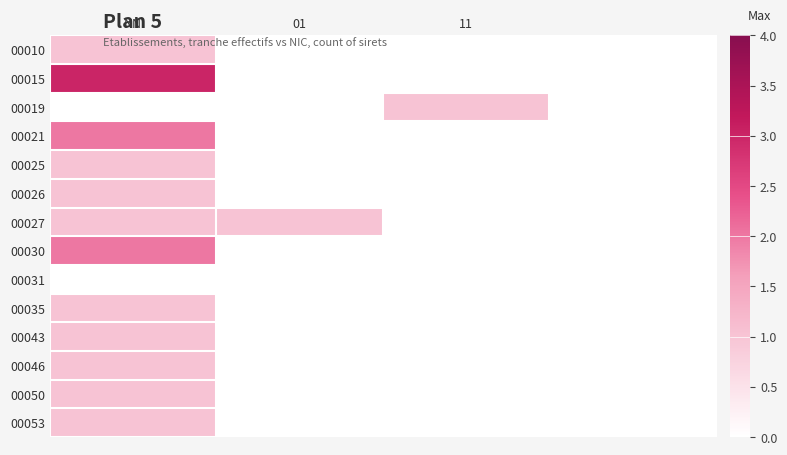

How many series are shown in this chart?

14